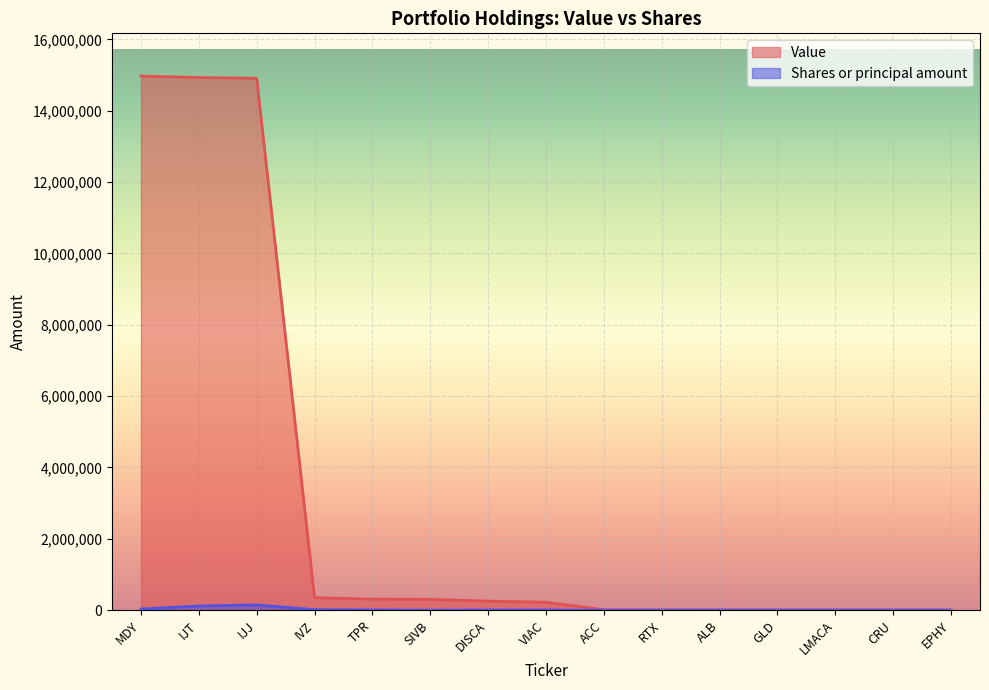

Does the chart display data point markers on the line(s)?

No